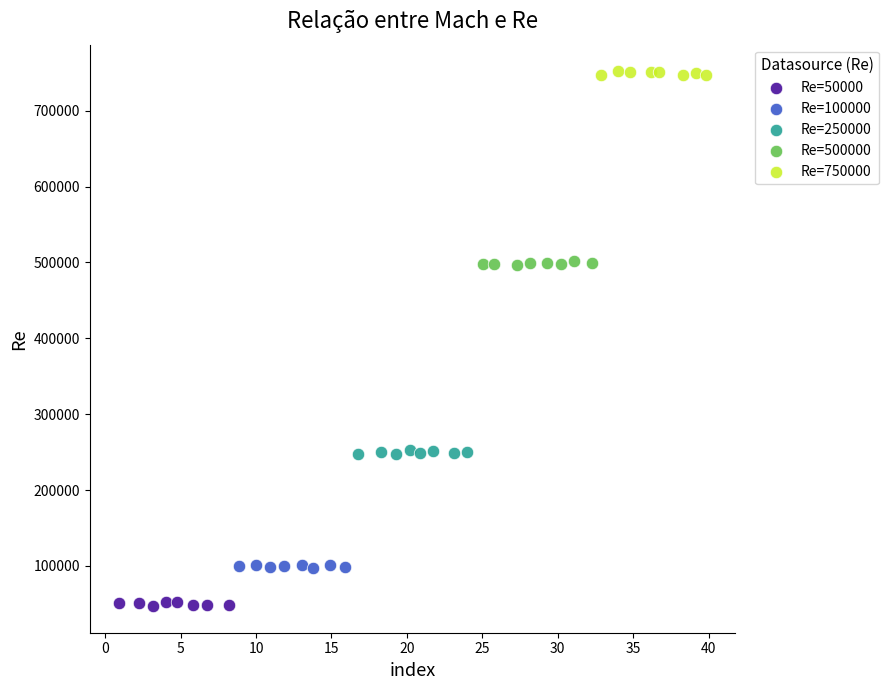

Which series reaches the maximum Y coordinate?

Re=750000